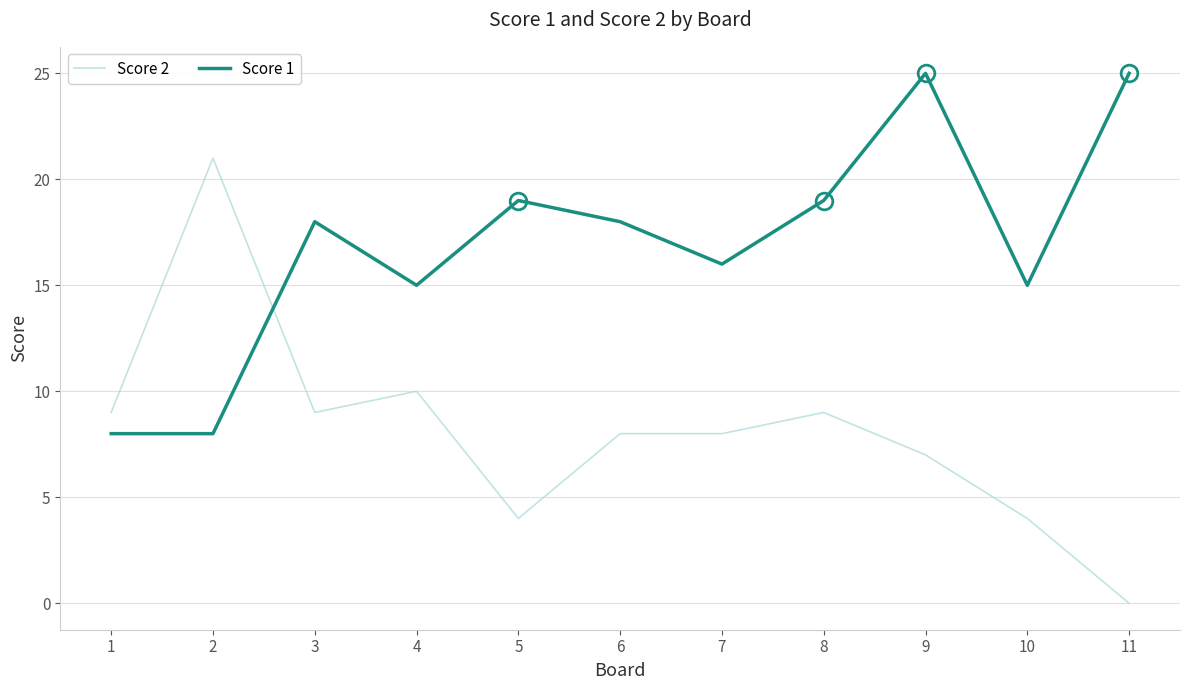

Where is the first local minimum for Score 2?

3